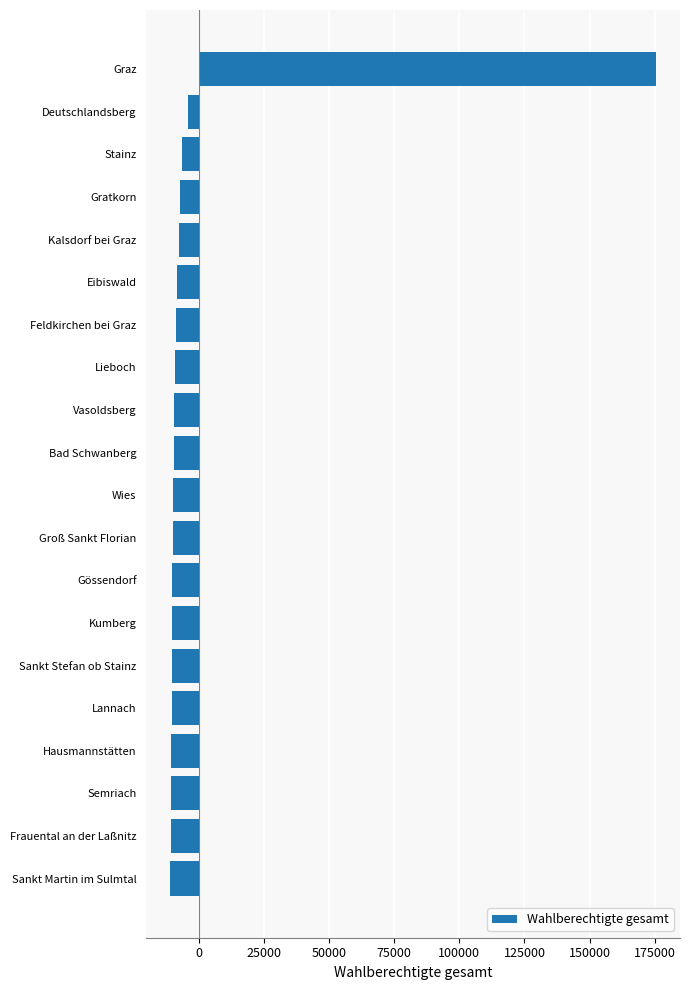

What is the smallest value displayed?

-10913.5